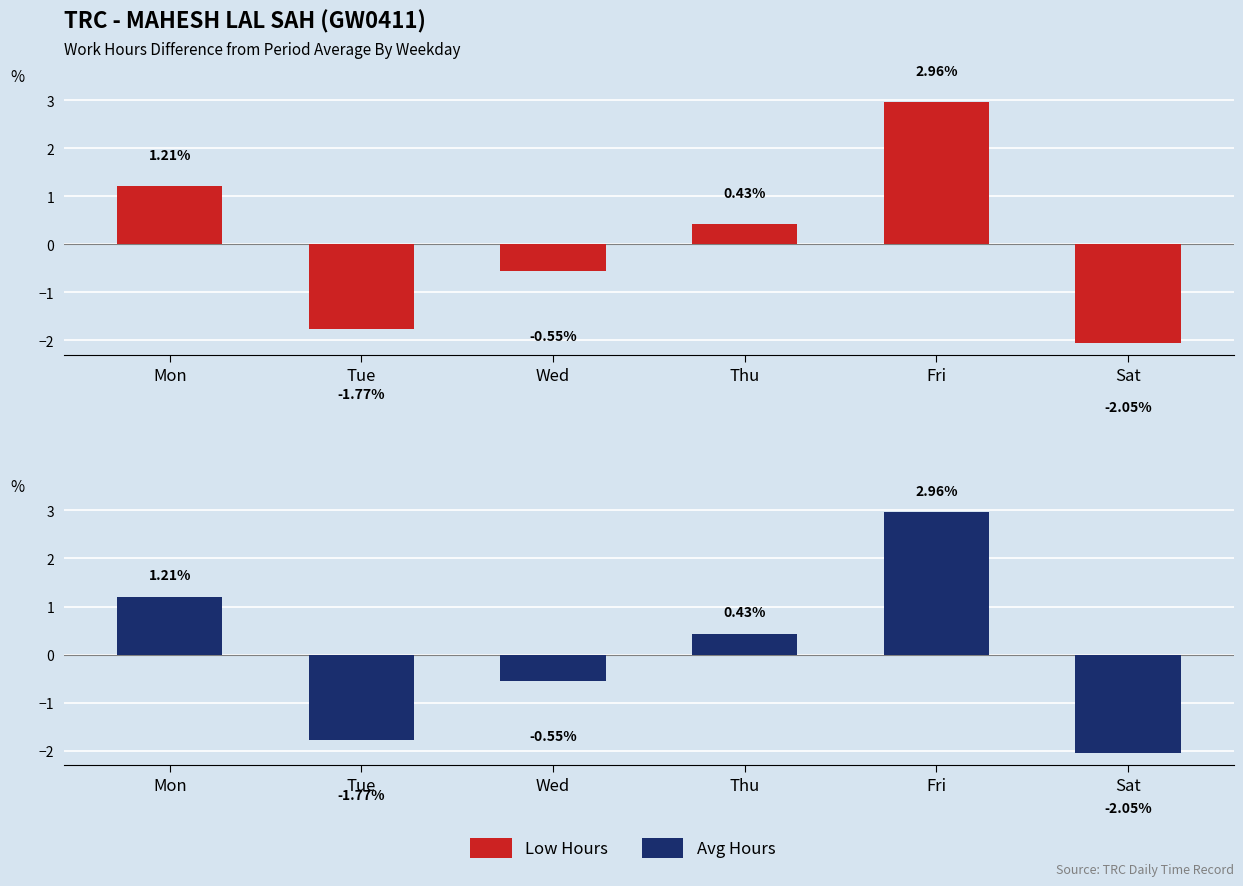

Where is Work Hours nearest to the value 0?

Thu